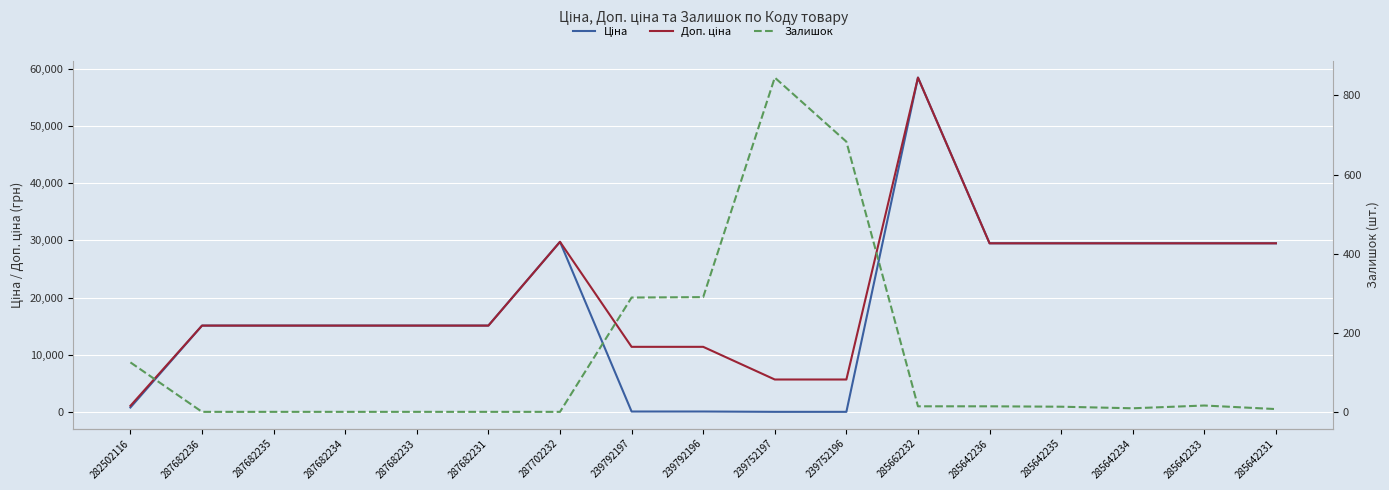

What is the label of the 6th point from the left?

287682231